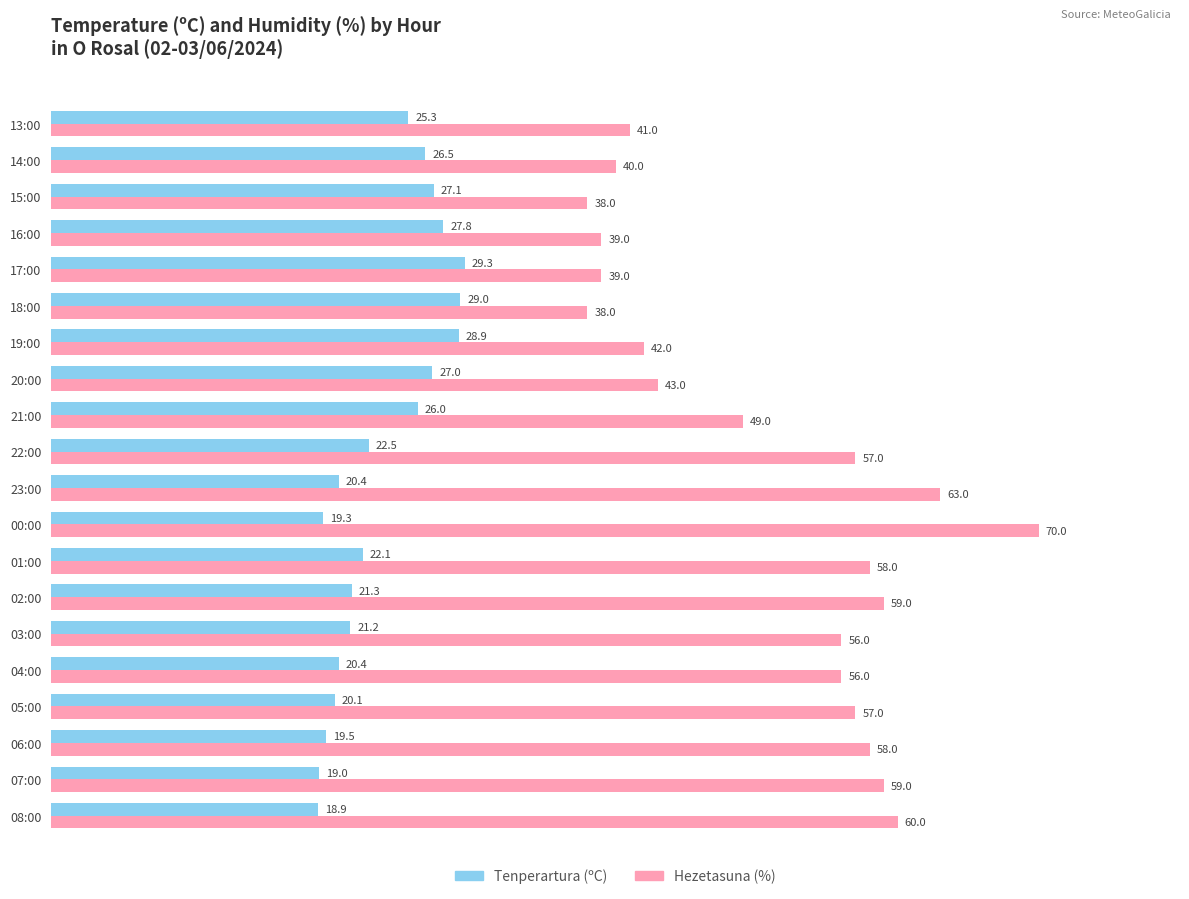

Is it true that Tenperartura (ºC) equals 19.5 at 06:00?

True